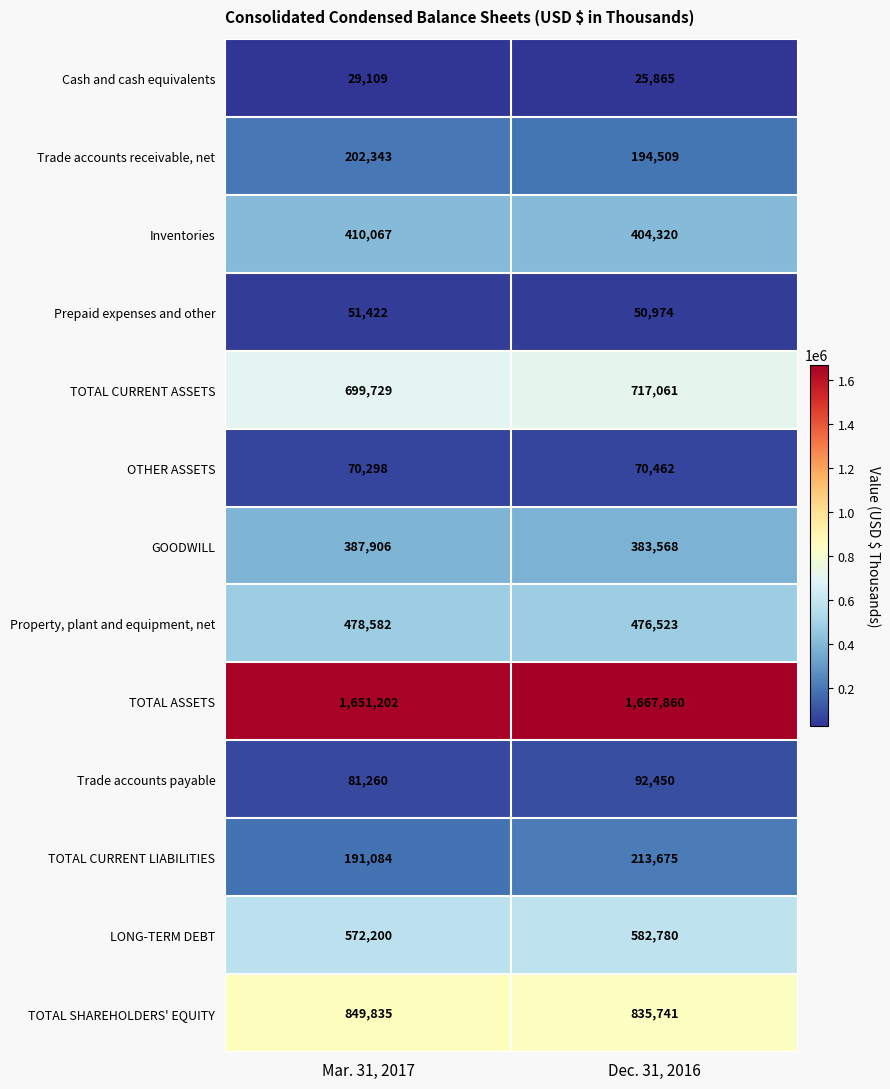

List the series in order of their peak value, lowest first.

Cash and cash equivalents, Prepaid expenses and other, OTHER ASSETS, Trade accounts payable, Trade accounts receivable, net, TOTAL CURRENT LIABILITIES, GOODWILL, Inventories, Property, plant and equipment, net, LONG-TERM DEBT, TOTAL CURRENT ASSETS, TOTAL SHAREHOLDERS' EQUITY, TOTAL ASSETS